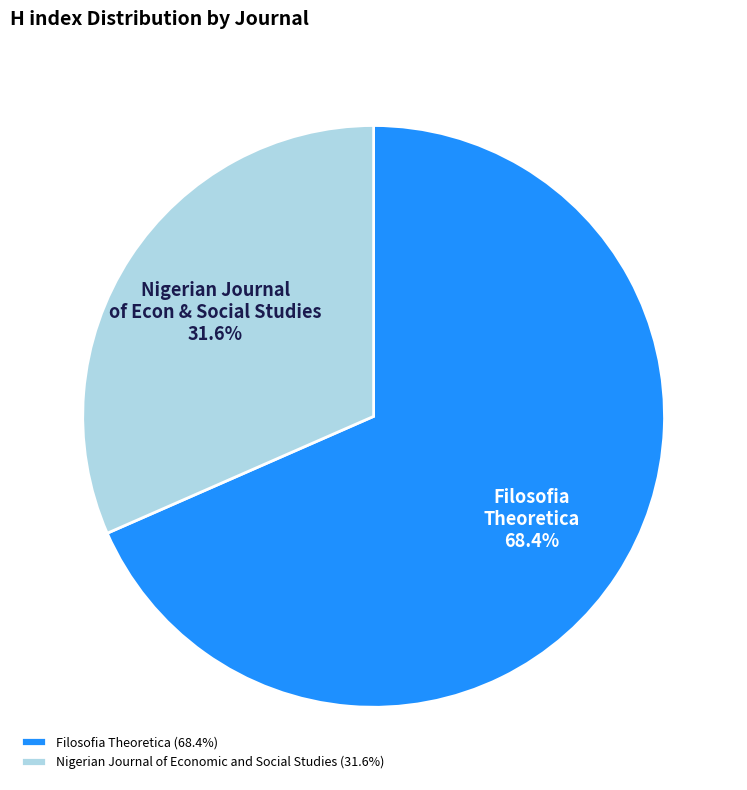

Which has a higher value, Filosofia Theoretica (68.4%) or Nigerian Journal of Economic and Social Studies (31.6%)?

Filosofia Theoretica (68.4%)